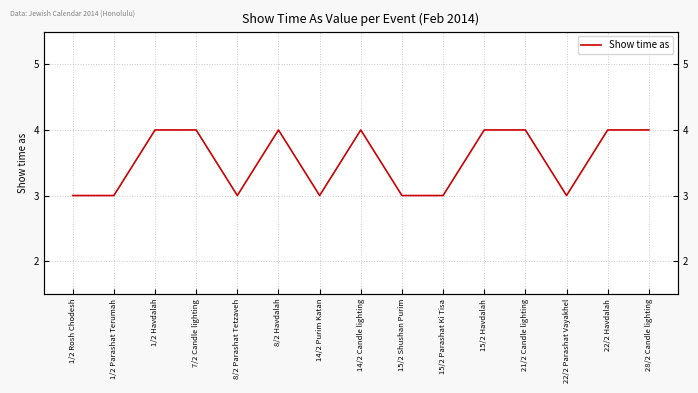

Is it true that the value at 14/2 Purim Katan is 4?

False